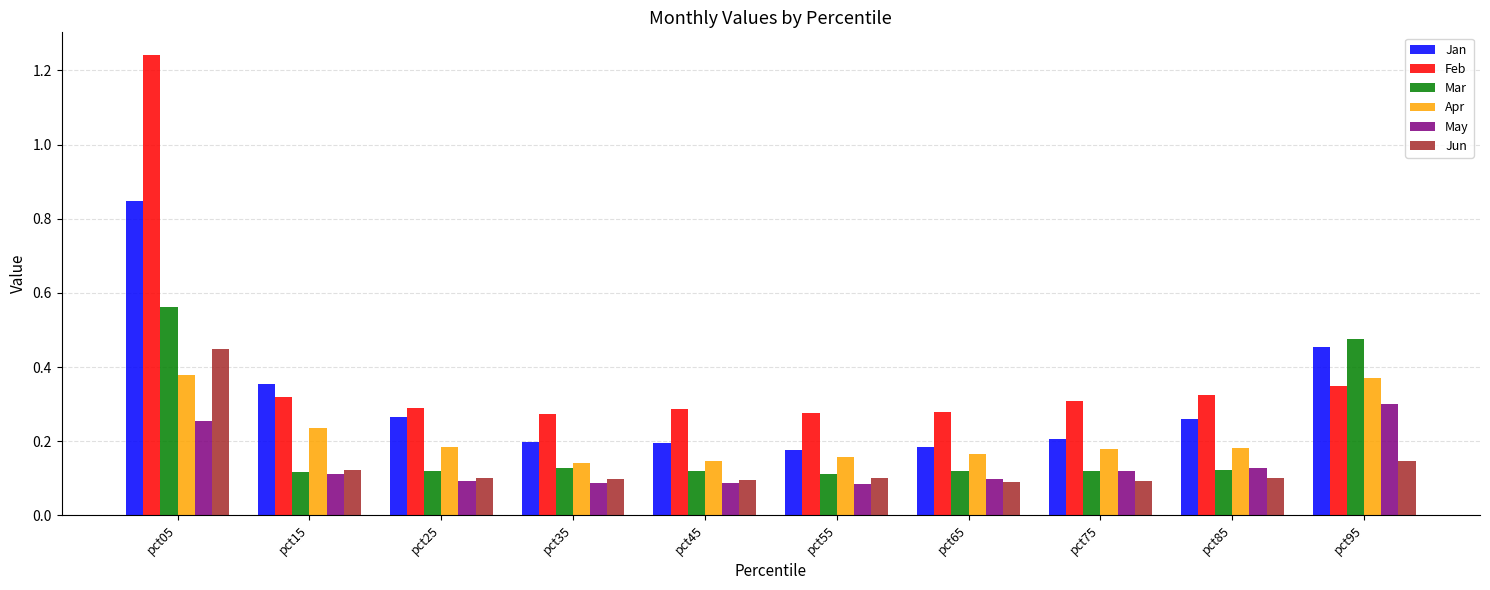

At how many categories does at least one series exceed 1?

1